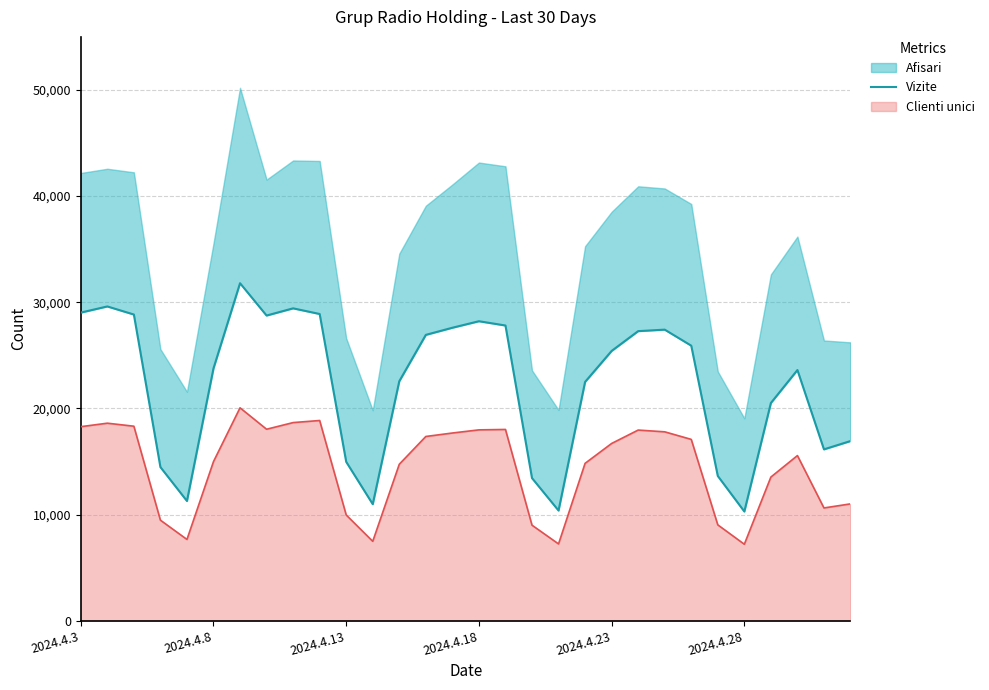

What is the approximate value at 21, to the nearest 10?

27280